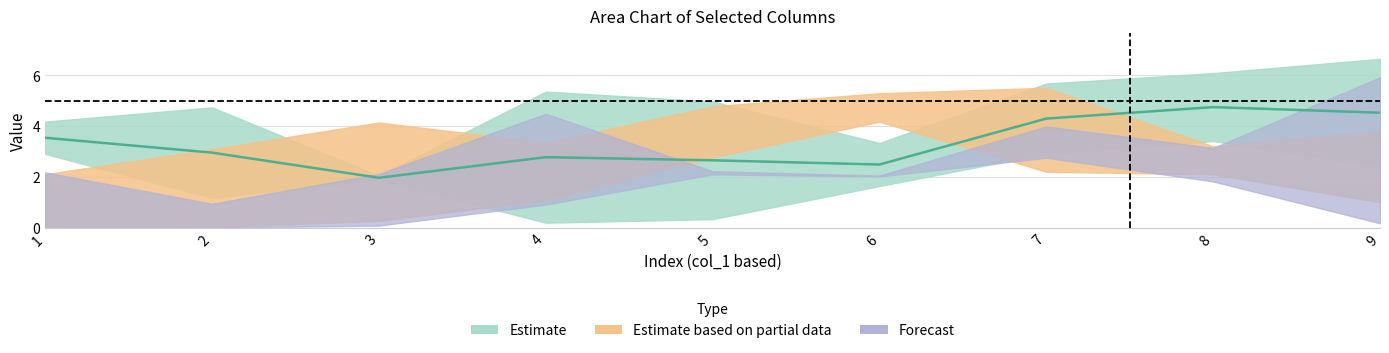

At how many categories does at least one series exceed 4?

8